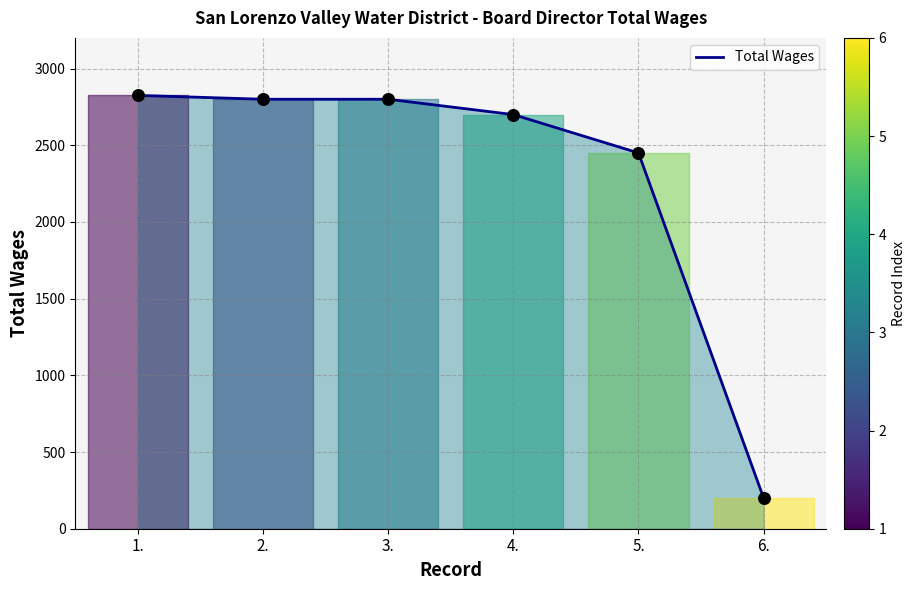

What is the ratio of the value at 3. to the value at 1.?

1.0